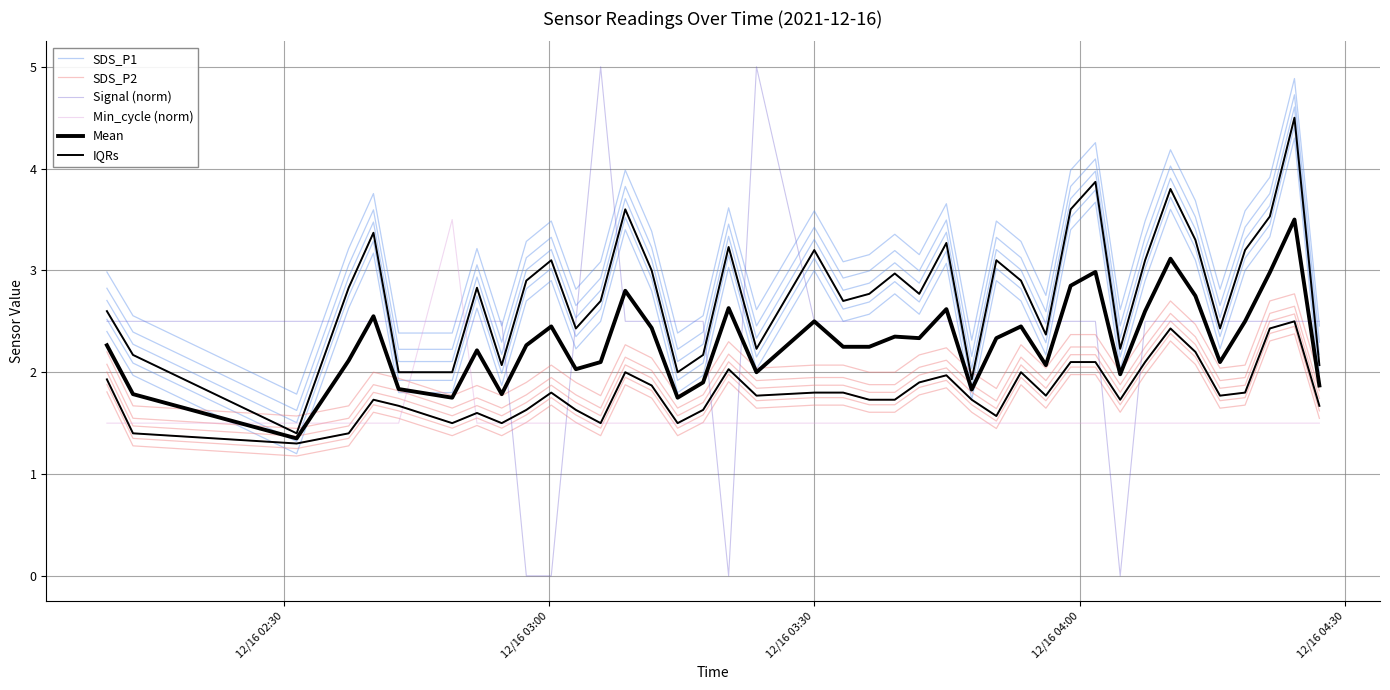

How many intersections are there between Signal (norm) and Mean?

13